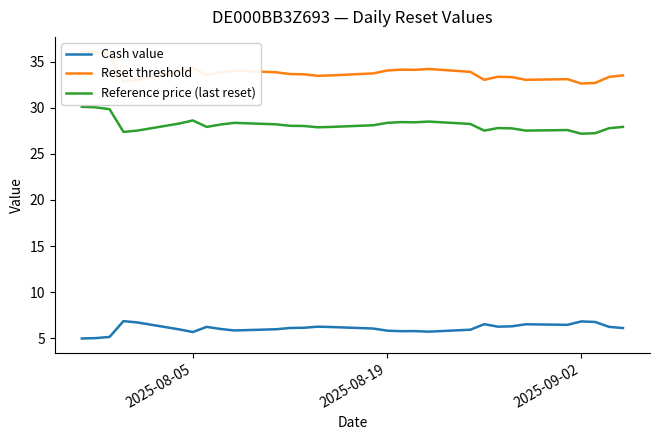

True or false: Reference price (last reset) and Cash value intersect in this chart.

False